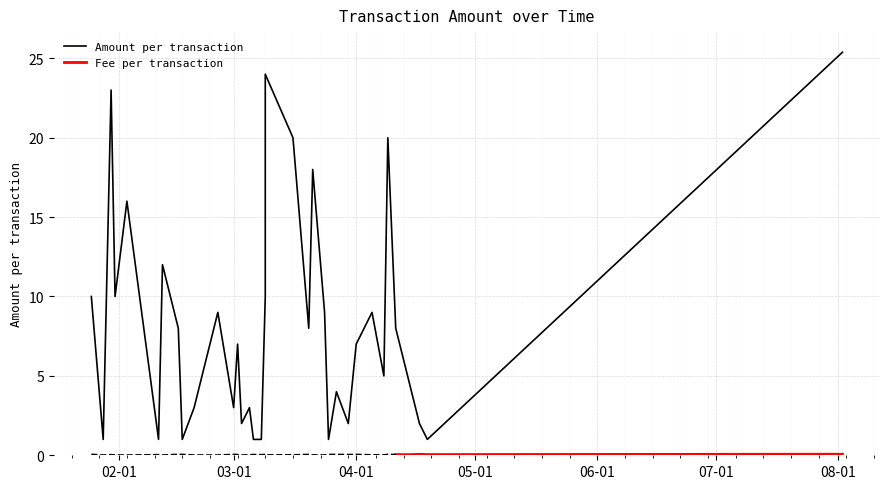

True or false: Fee and Amount intersect in this chart.

False